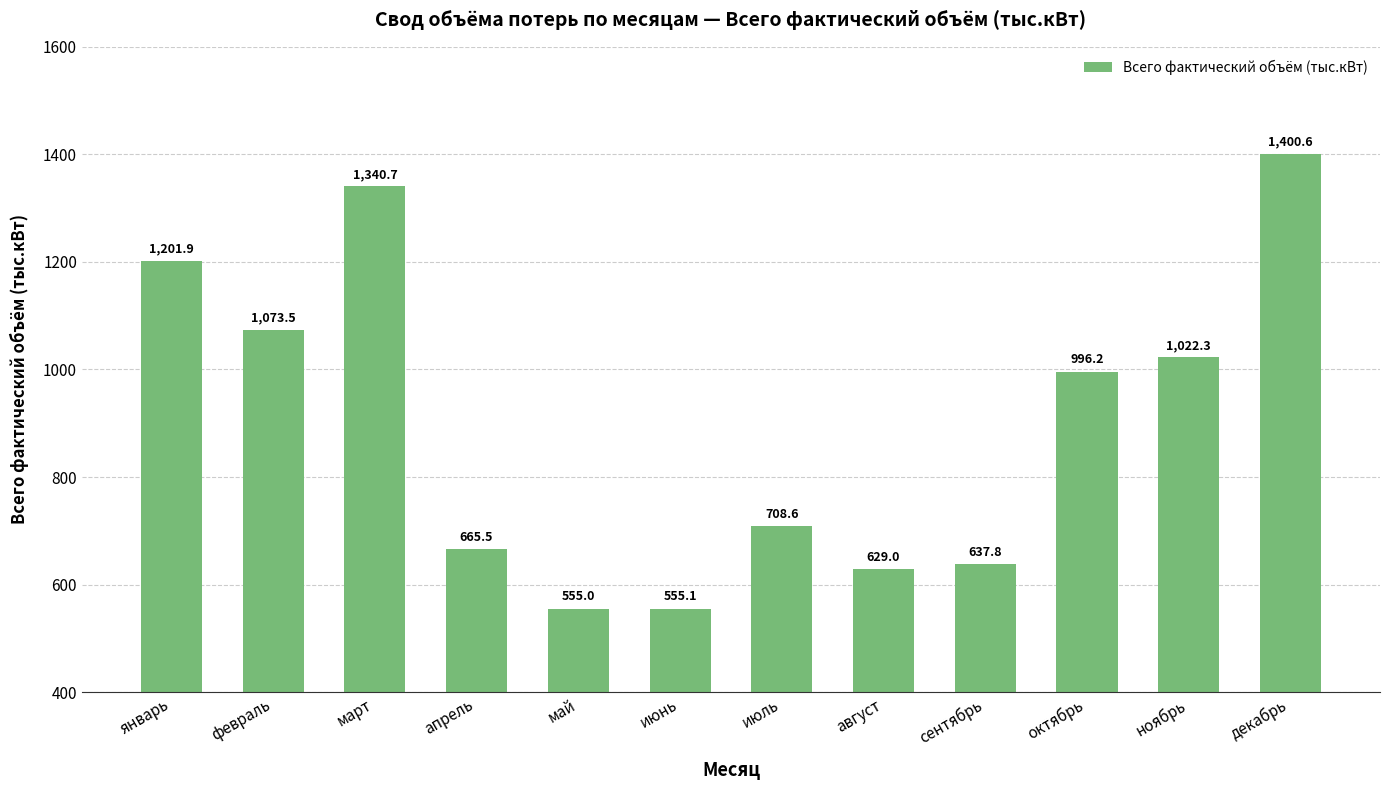

What is the sum of all values?

10786.2